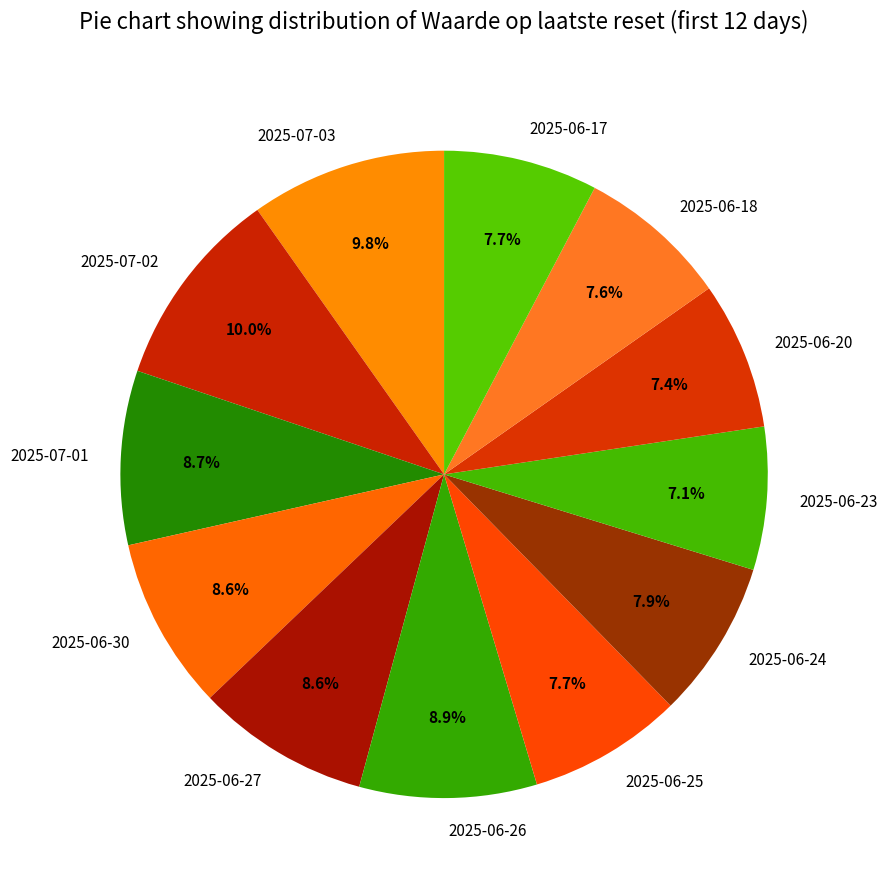

How many segments does this pie chart have?

12